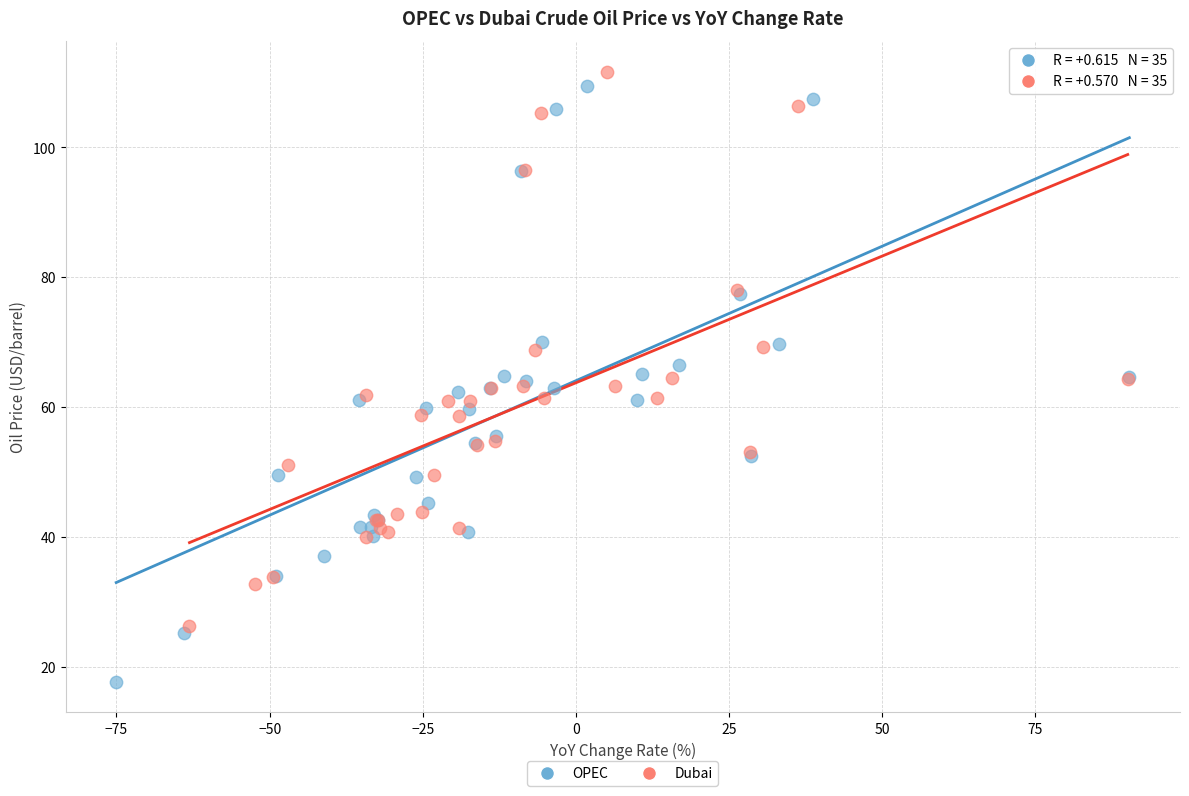

Which series has the largest Y range (max minus min)?

OPEC